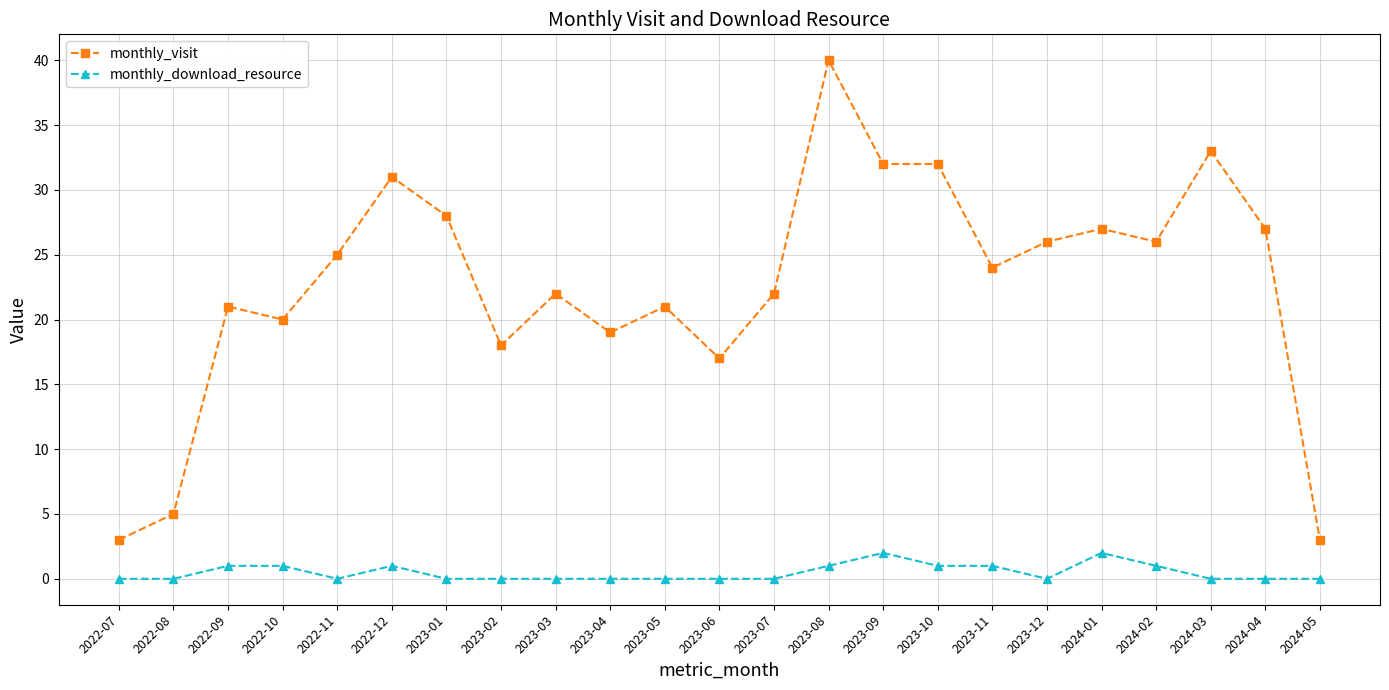

Rank the series at 2022-07 from lowest to highest value.

monthly_download_resource, monthly_visit